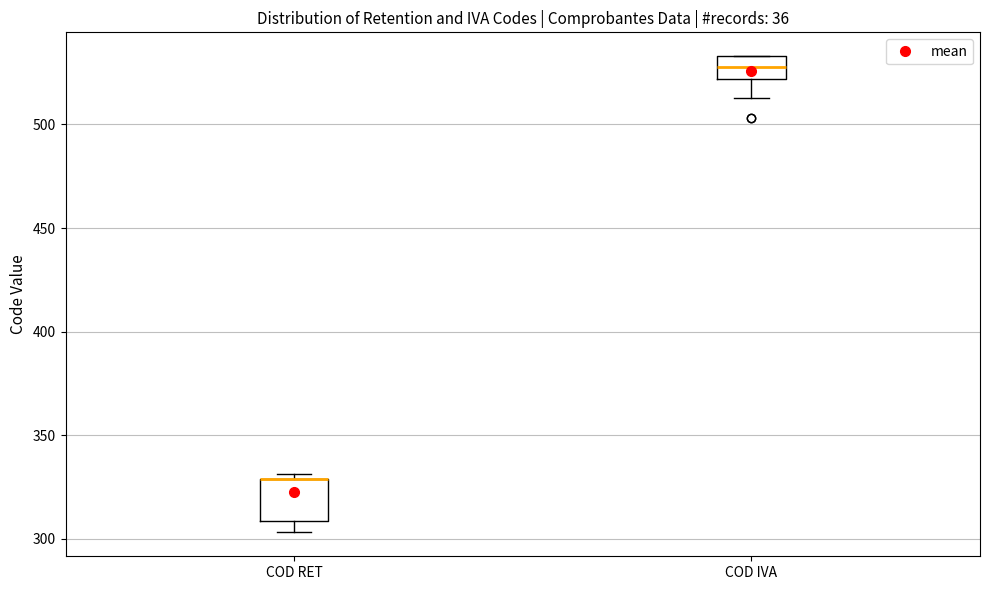

Where is the upper edge of the box for COD RET on the y-axis? The values are not printed on the chart, so give them approximately, as read against the axis.

330